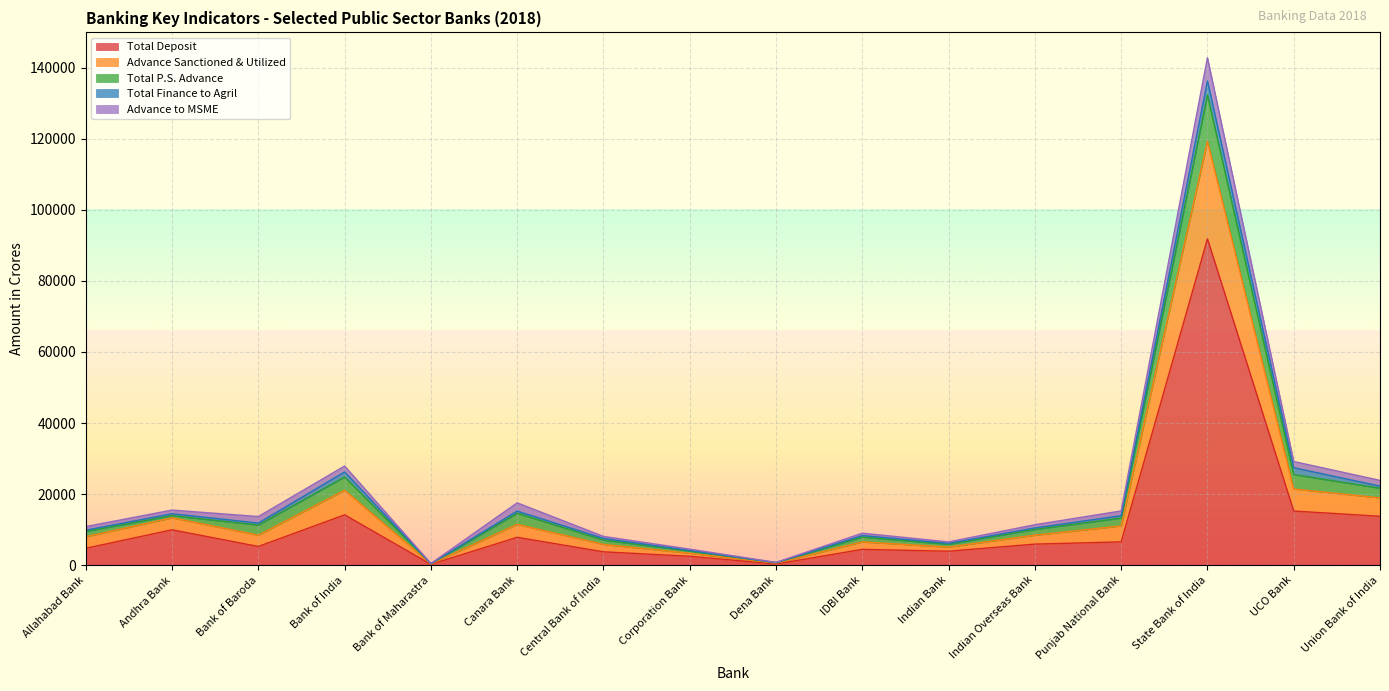

Between Corporation Bank and UCO Bank, which is larger?

UCO Bank